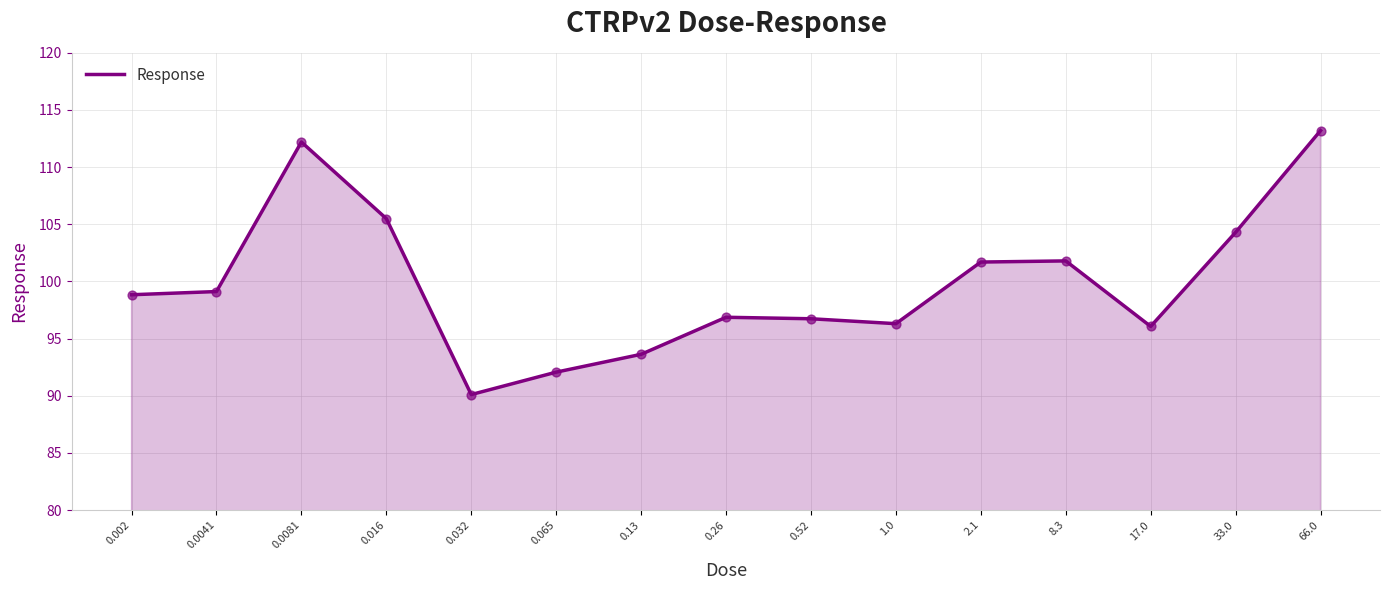

Approximately how many times larger is the value at 0.0081 compared to 66.0?

1.0